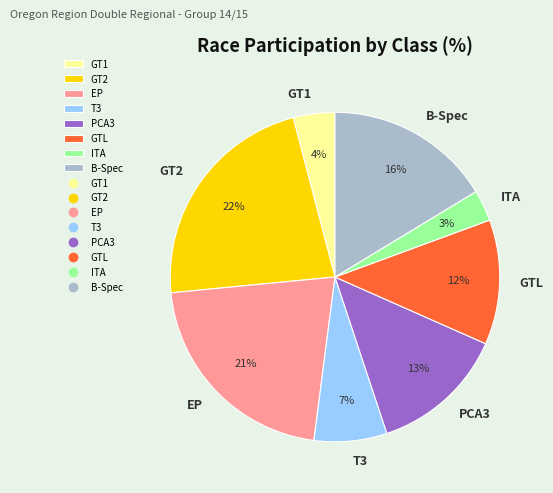

How many segments does this pie chart have?

8